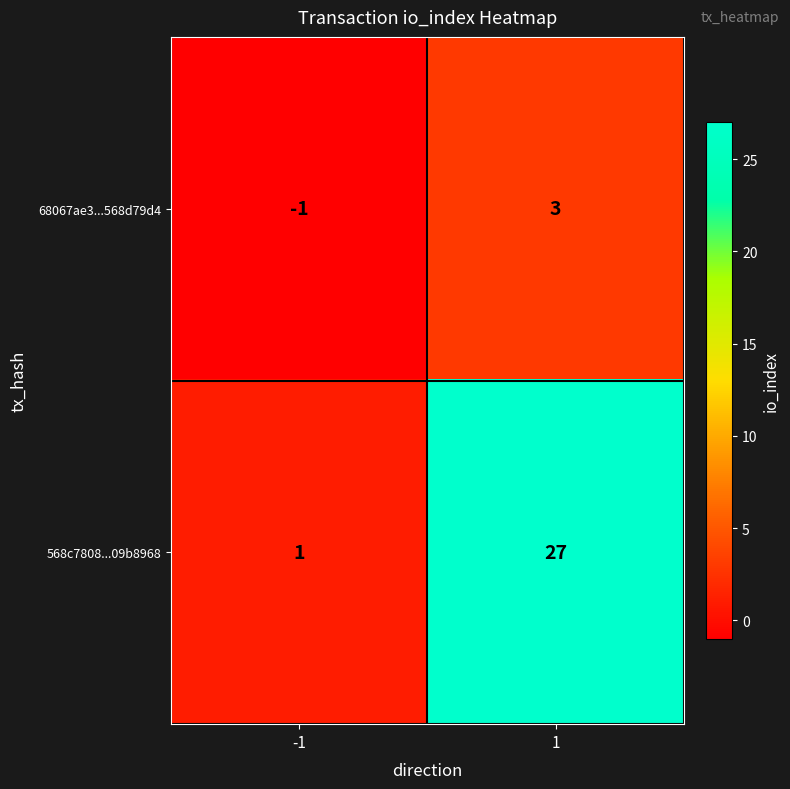

What value does the 68067ae3...568d79d4 series have at 1?

3